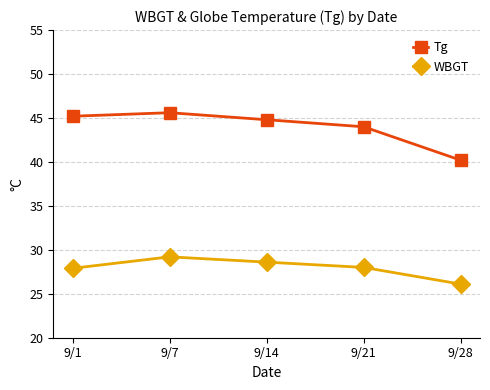

What value does the WBGT series have at 9/1?

27.9